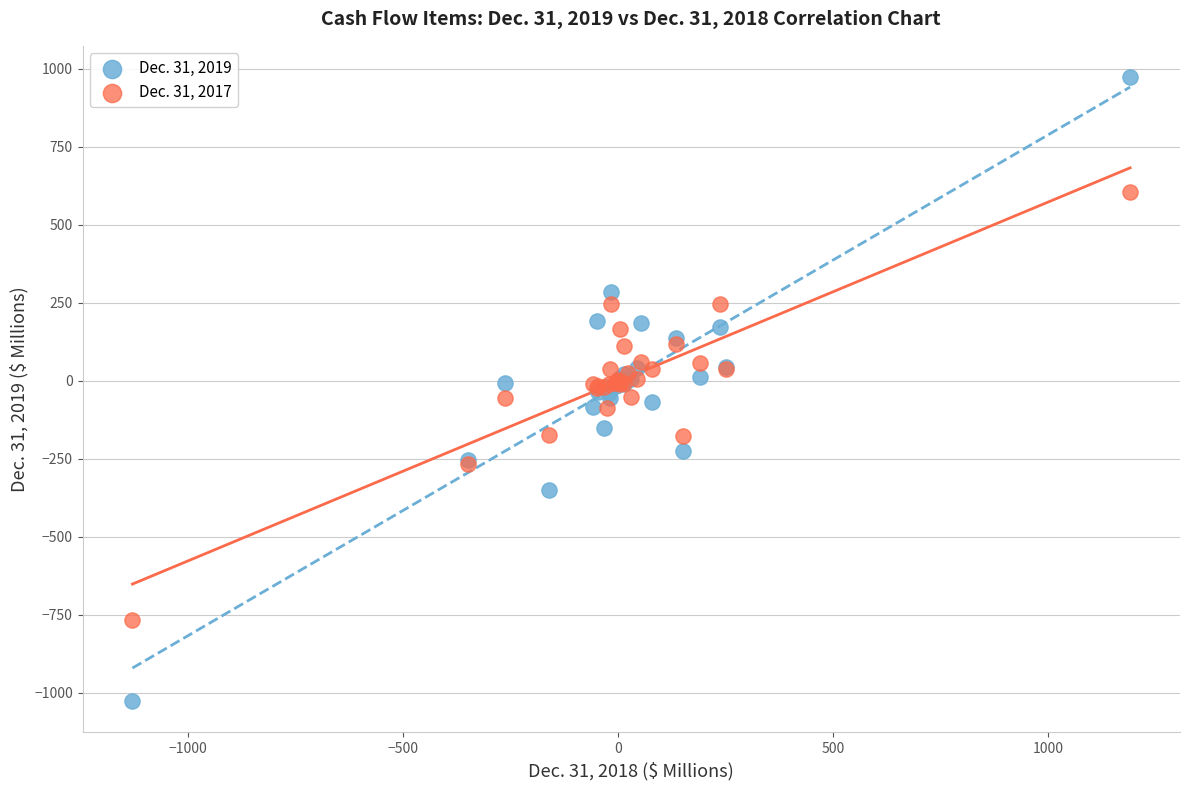

Which series has the widest spread of Y values?

Dec. 31, 2019